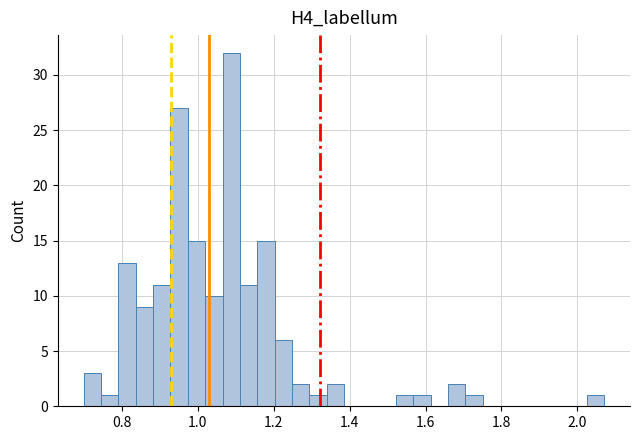

Around what value on the x-axis is the tallest bar? Give the approximate position of its centre, as read against the axis.

1.08